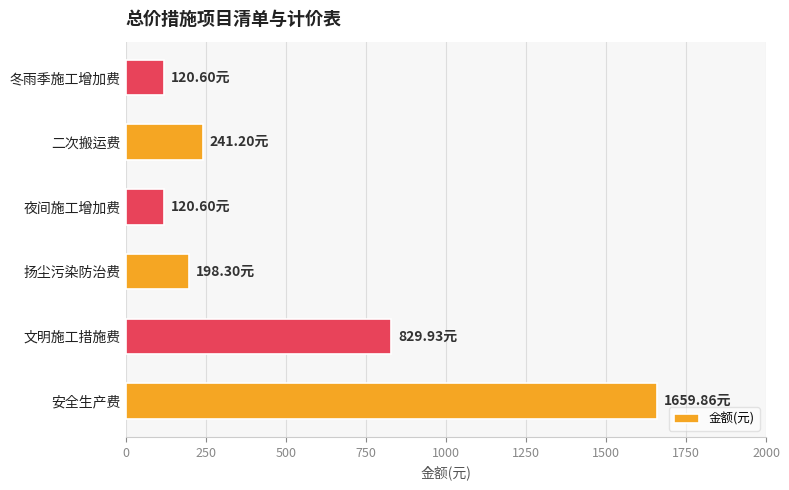

What is the difference between the values at 夜间施工增加费 and 二次搬运费?

120.6